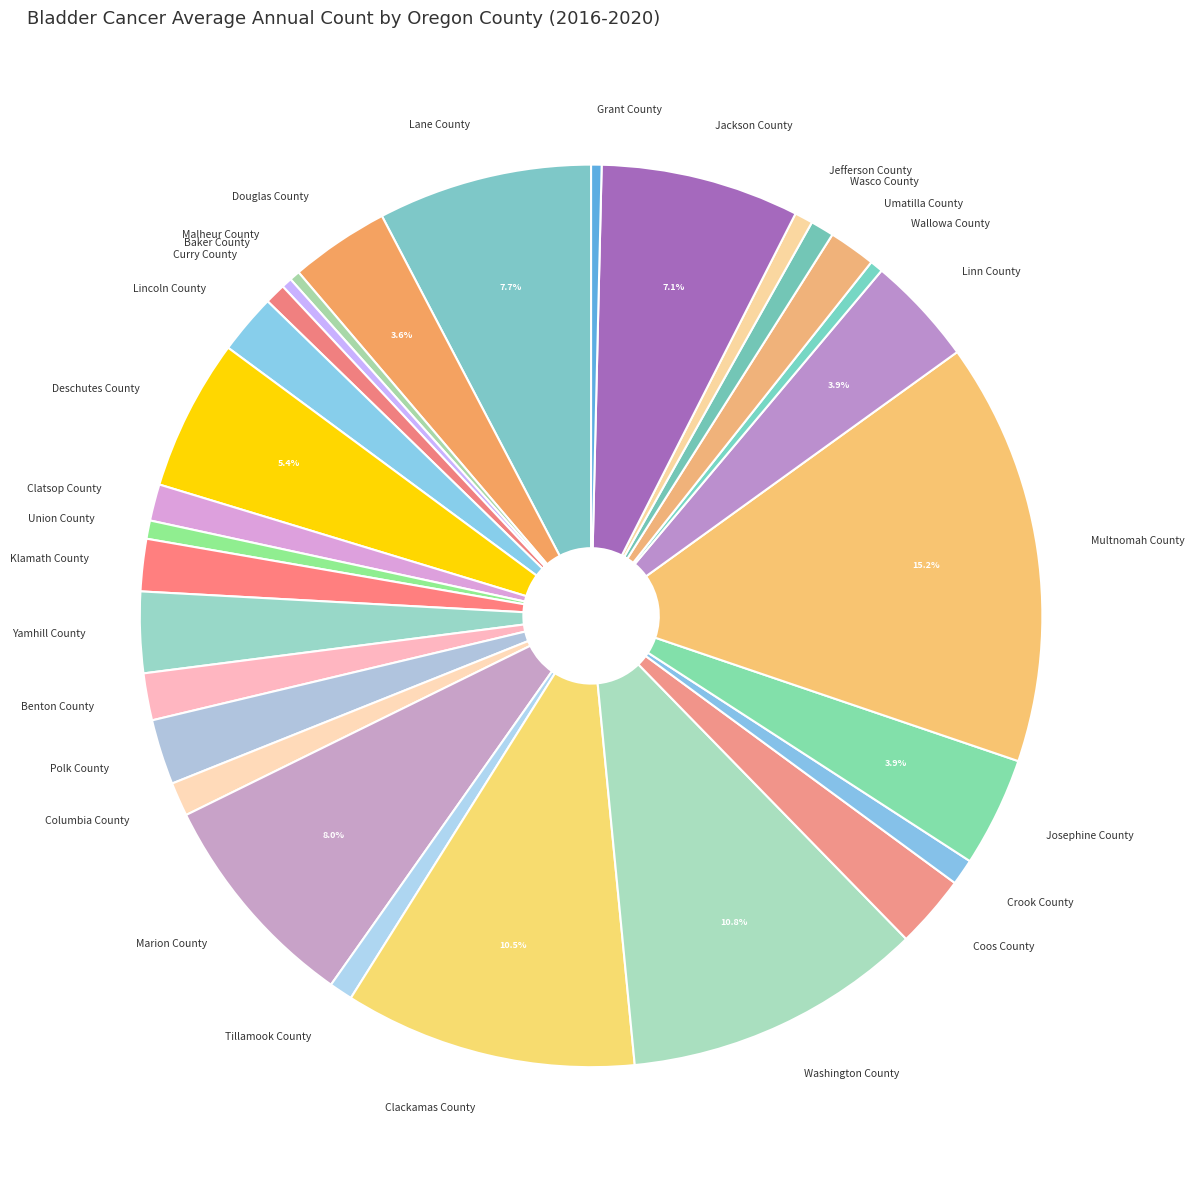

True or false: Curry County accounts for 11% of the total.

False